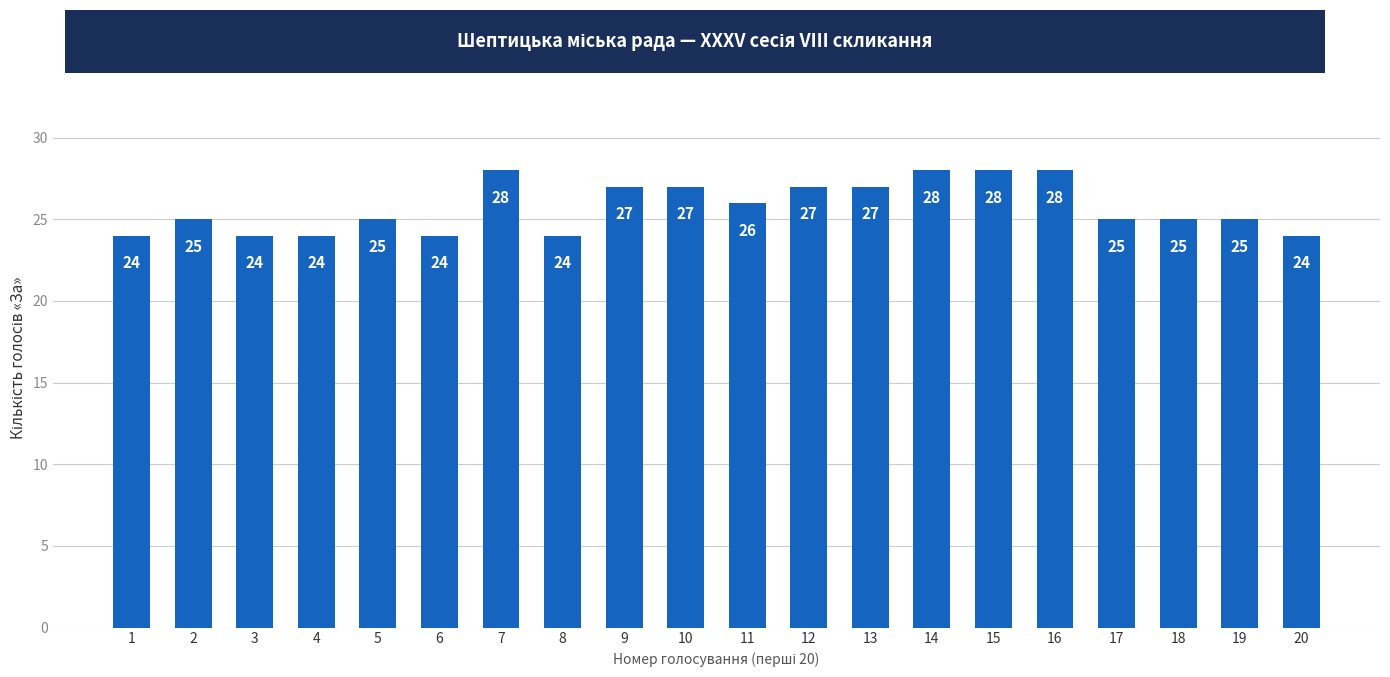

Reading left to right, list all the values displayed in this chart.

1=24	2=25	3=24	4=24	5=25	6=24	7=28	8=24	9=27	10=27	11=26	12=27	13=27	14=28	15=28	16=28	17=25	18=25	19=25	20=24